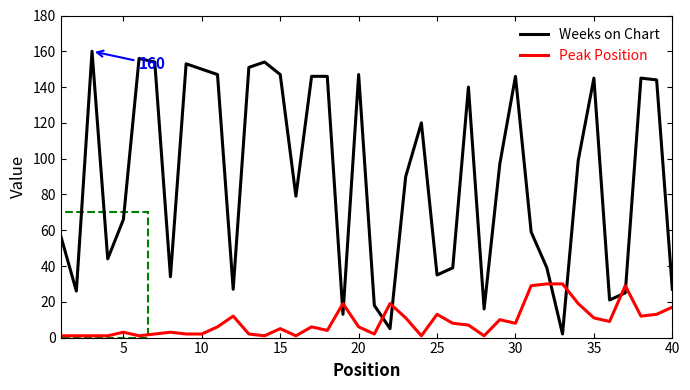

What is the highest value of the Weeks on Chart series?

160